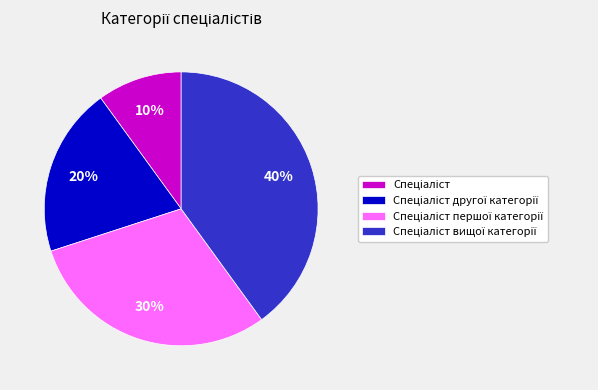

To the nearest percent, what is the difference between the largest and smallest slice percentages?

30%